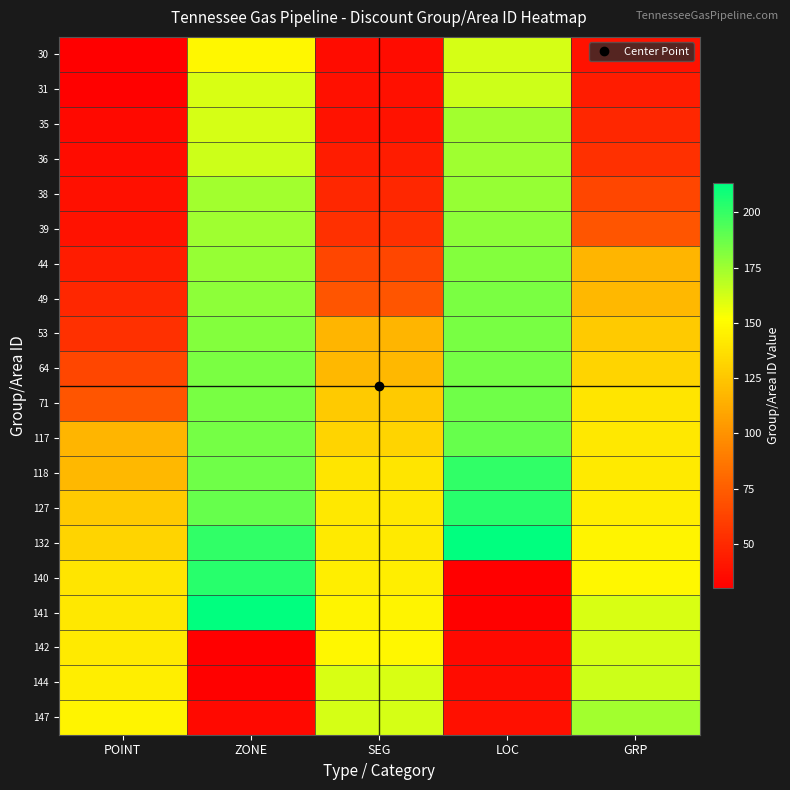

Reading left to right, list all the values displayed in this chart.

30: POINT=30	ZONE=148	SEG=36	LOC=162	GRP=39
31: POINT=31	ZONE=161	SEG=38	LOC=164	GRP=44
35: POINT=35	ZONE=162	SEG=39	LOC=174	GRP=49
36: POINT=36	ZONE=164	SEG=44	LOC=175	GRP=53
38: POINT=38	ZONE=174	SEG=49	LOC=177	GRP=64
39: POINT=39	ZONE=175	SEG=53	LOC=179	GRP=71
44: POINT=44	ZONE=177	SEG=64	LOC=181	GRP=117
49: POINT=49	ZONE=179	SEG=71	LOC=183	GRP=118
53: POINT=53	ZONE=181	SEG=117	LOC=184	GRP=127
64: POINT=64	ZONE=183	SEG=118	LOC=185	GRP=132
71: POINT=71	ZONE=184	SEG=127	LOC=186	GRP=140
117: POINT=117	ZONE=185	SEG=132	LOC=188	GRP=141
118: POINT=118	ZONE=186	SEG=140	LOC=201	GRP=142
127: POINT=127	ZONE=188	SEG=141	LOC=203	GRP=144
132: POINT=132	ZONE=201	SEG=142	LOC=213	GRP=147
140: POINT=140	ZONE=203	SEG=144	LOC=30	GRP=148
141: POINT=141	ZONE=213	SEG=147	LOC=31	GRP=161
142: POINT=142	ZONE=30	SEG=148	LOC=35	GRP=162
144: POINT=144	ZONE=31	SEG=161	LOC=36	GRP=164
147: POINT=147	ZONE=35	SEG=162	LOC=38	GRP=174